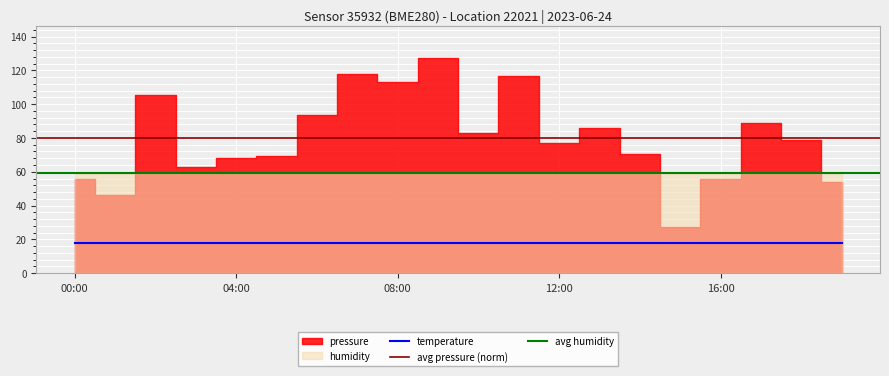

What is the minimum value for temperature?

17.6